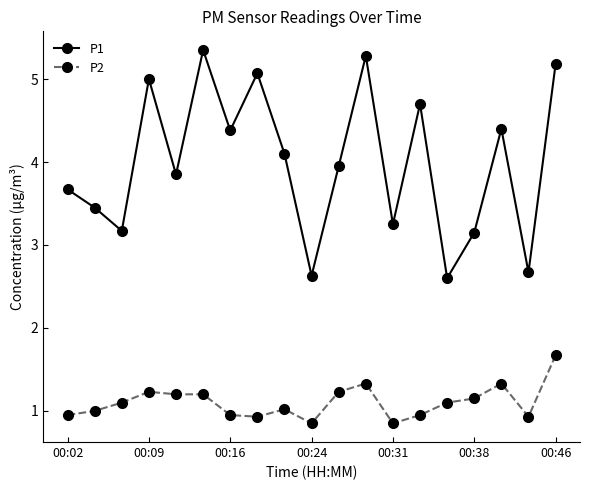

How many series are shown in this chart?

2